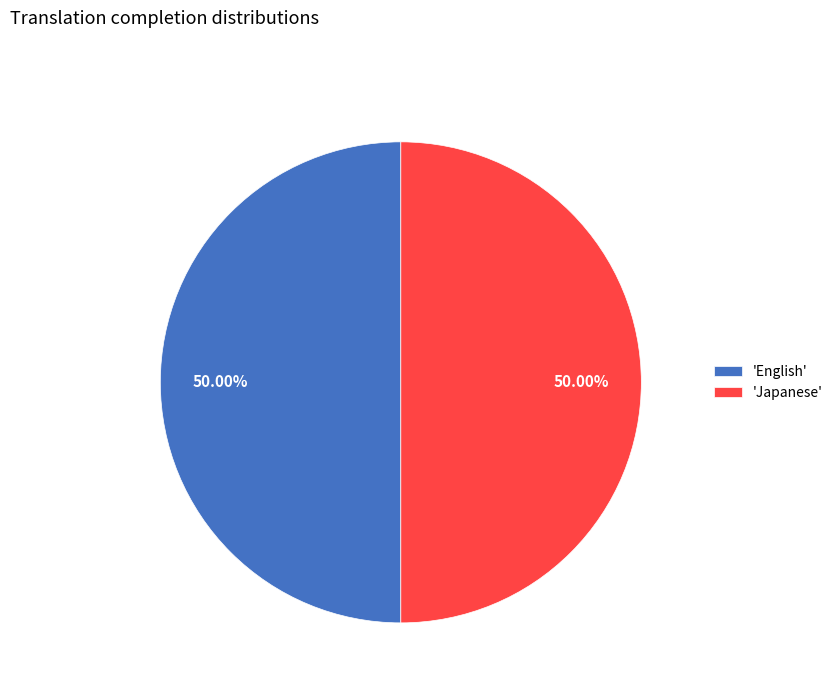

What is the ratio of the value at 'Japanese' to the value at 'English'?

1.0